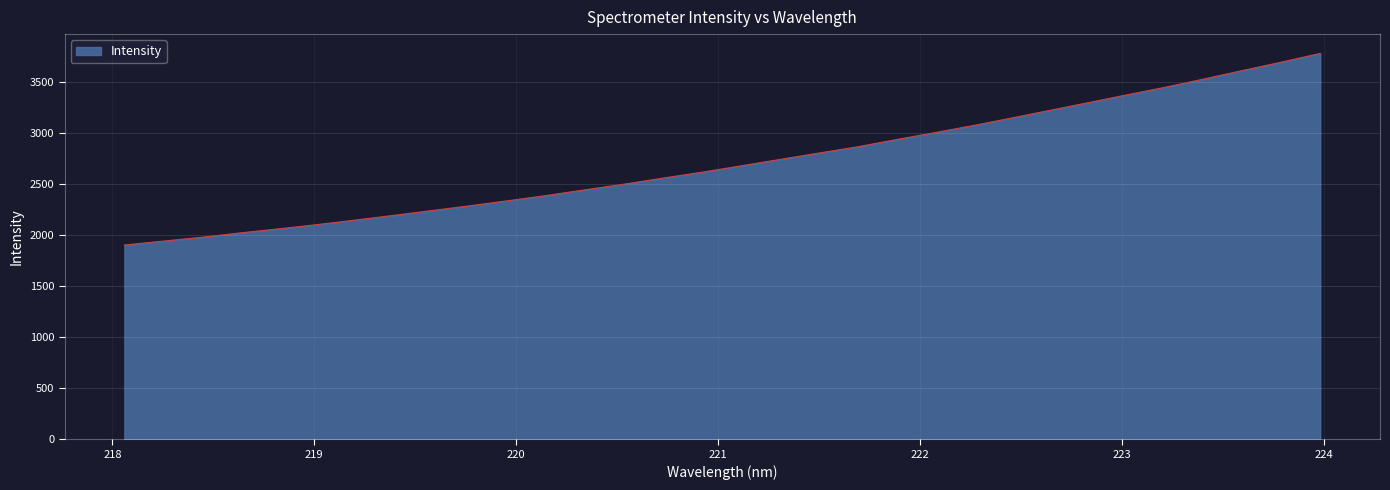

True or false: there are more than 2 points higher than both neighbors.

False